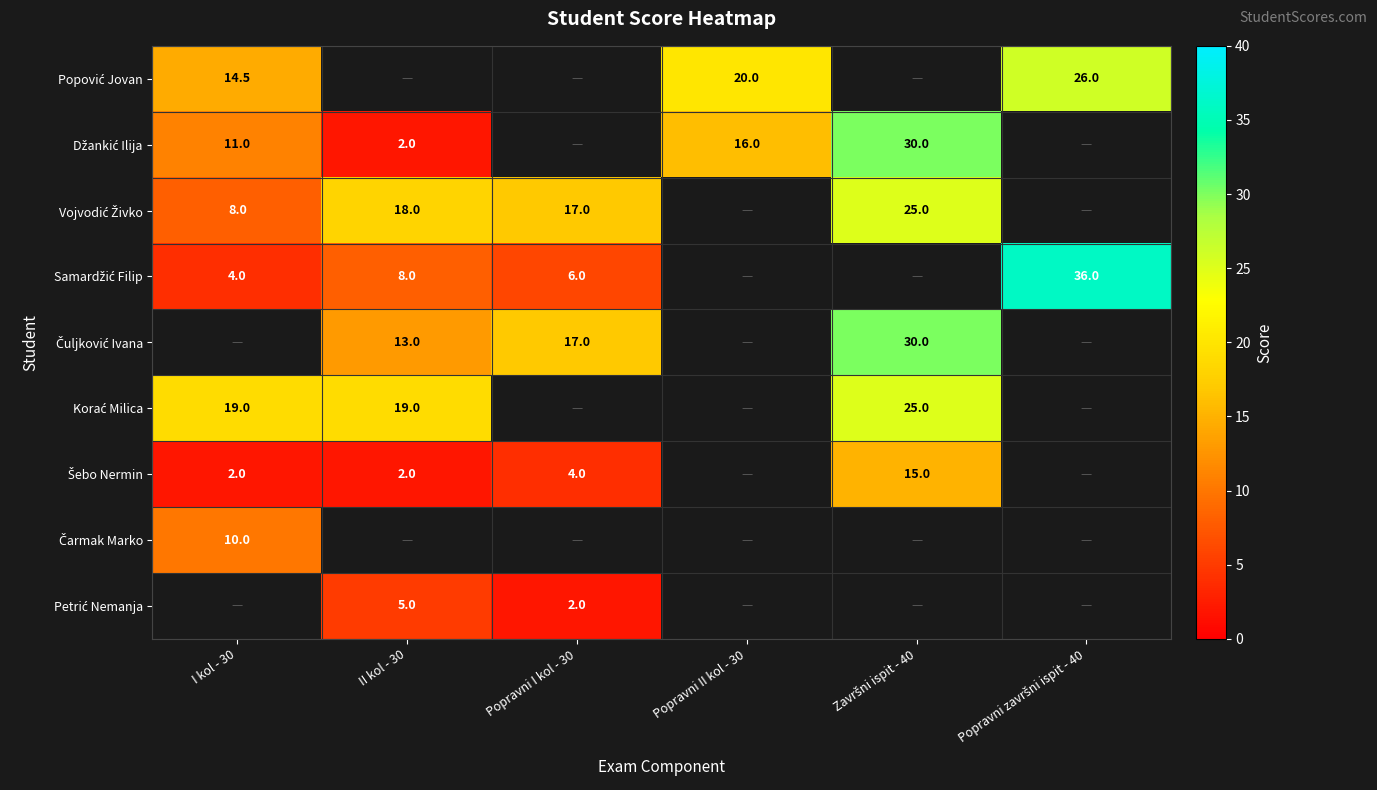

How many data points does each series have?

6